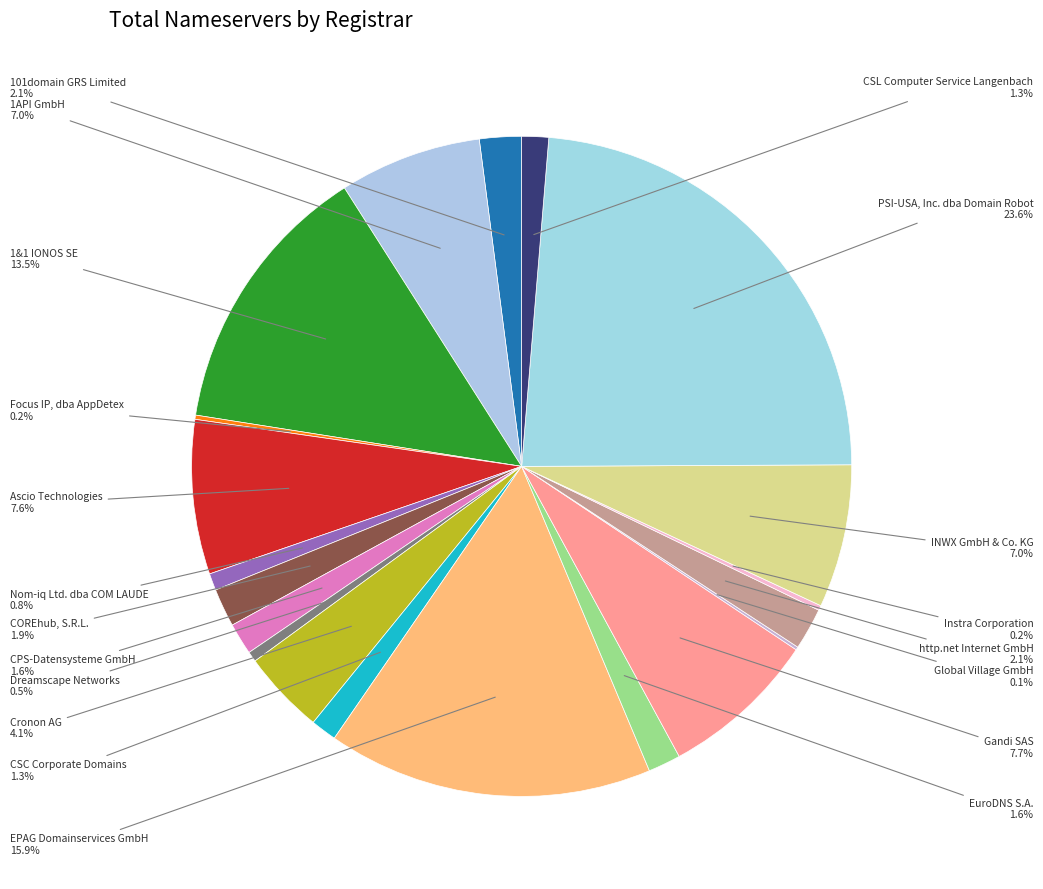

What percentage is the CSC Corporate Domains slice, to the nearest percent?

1%